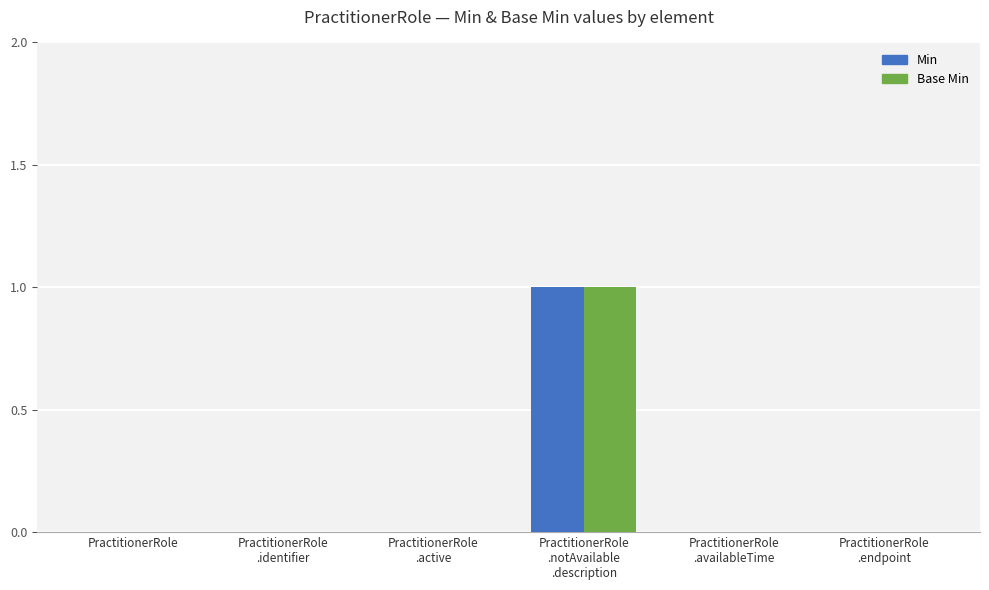

How many distinct data groups are displayed?

2